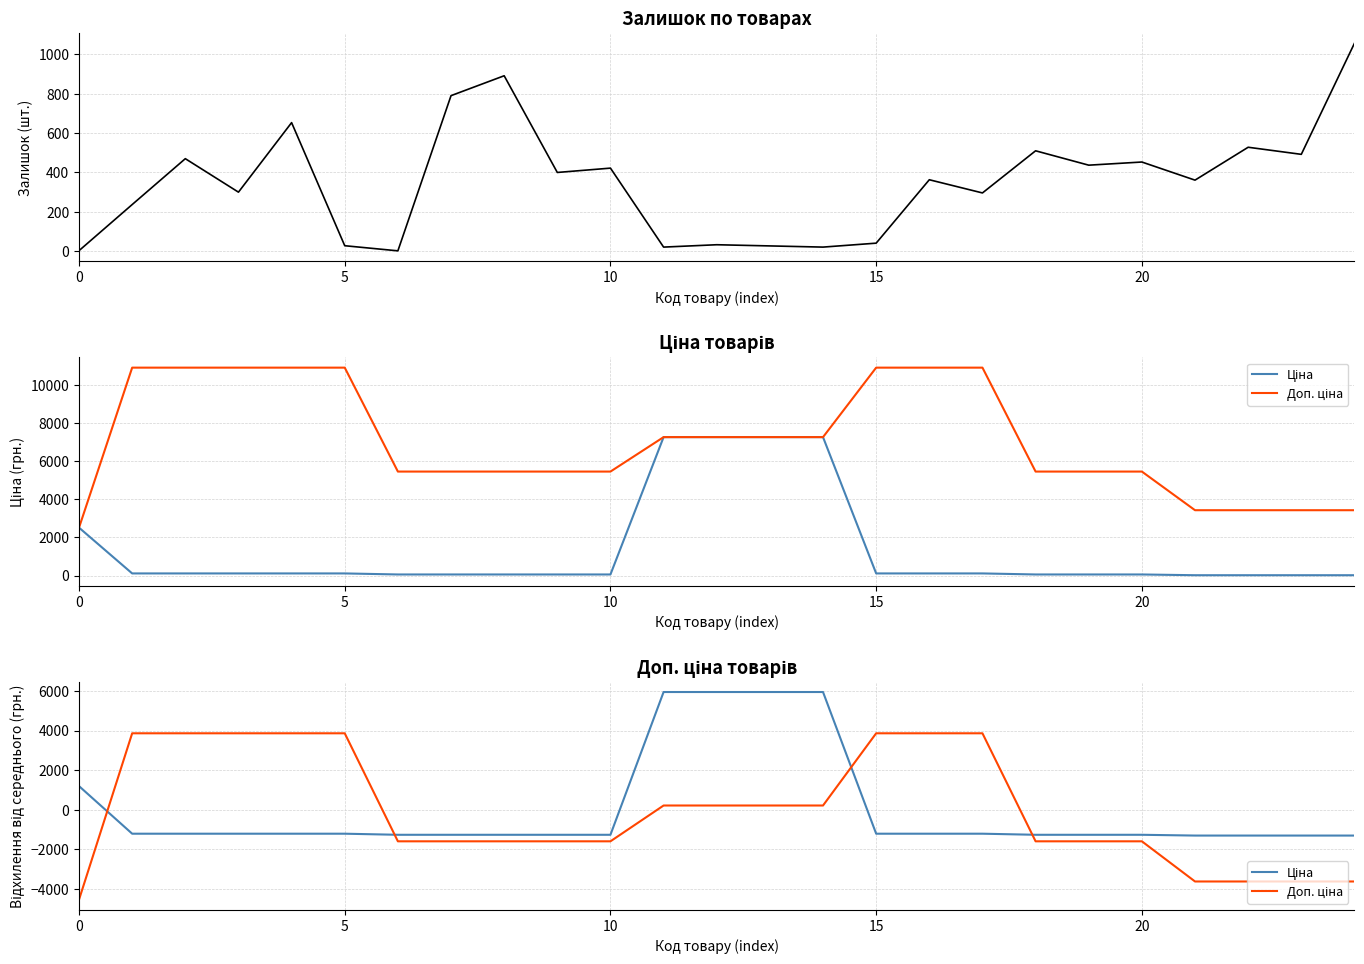

What is the sum of the Доп. ціна values at 18 and 16?

2268.1